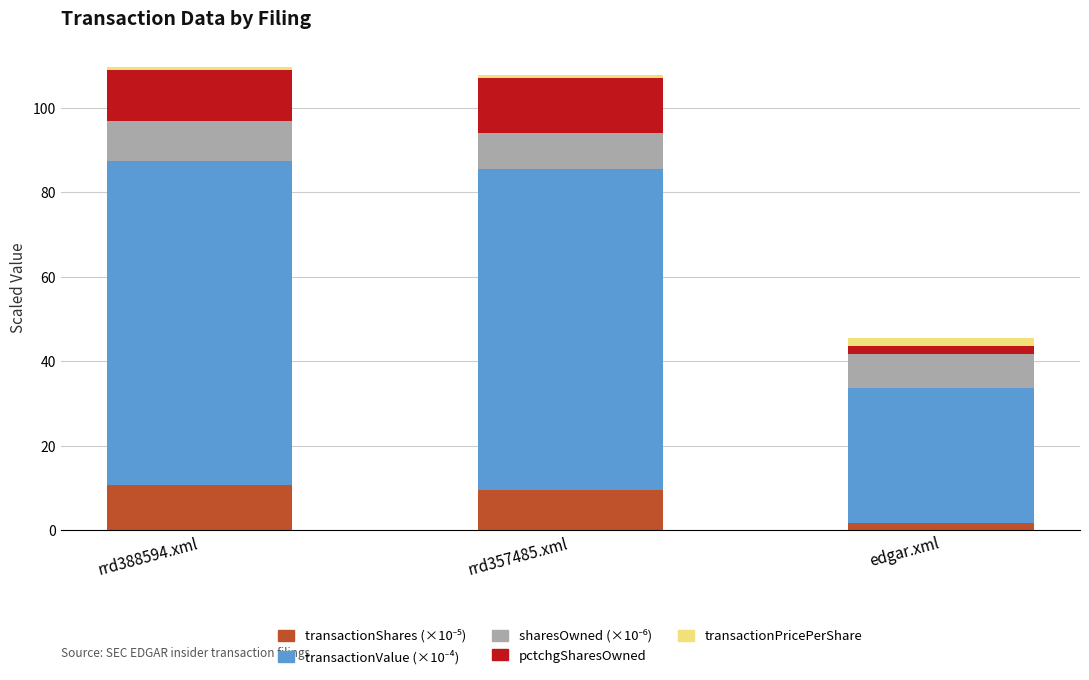

Count the number of categories in the chart.

3